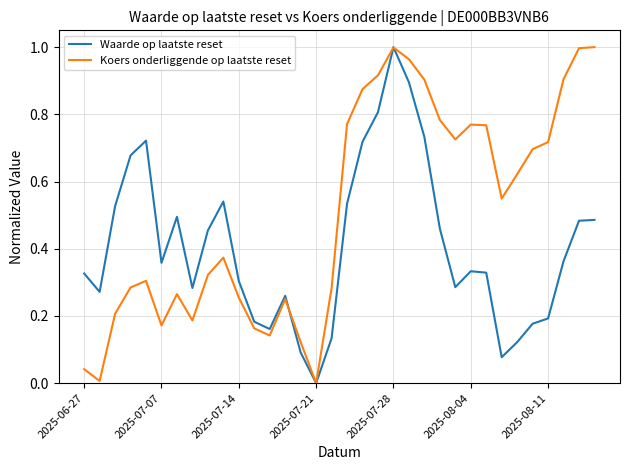

List the series in order of their overall mean, lowest first.

Waarde op laatste reset, Koers onderliggende op laatste reset